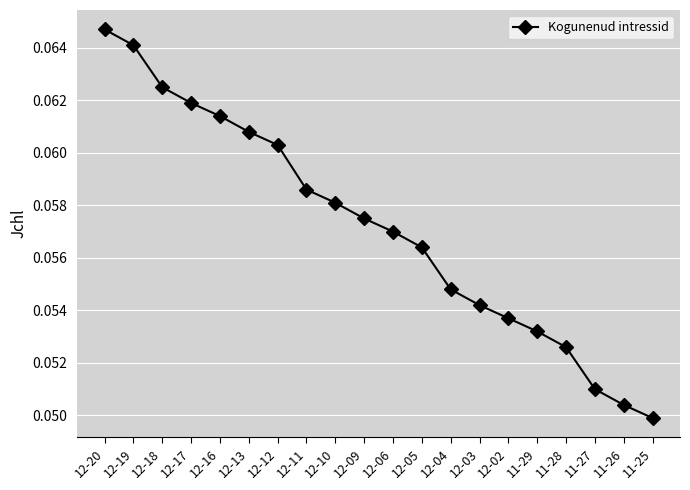

Is it true that the value at 12-17 is 0.0?

False